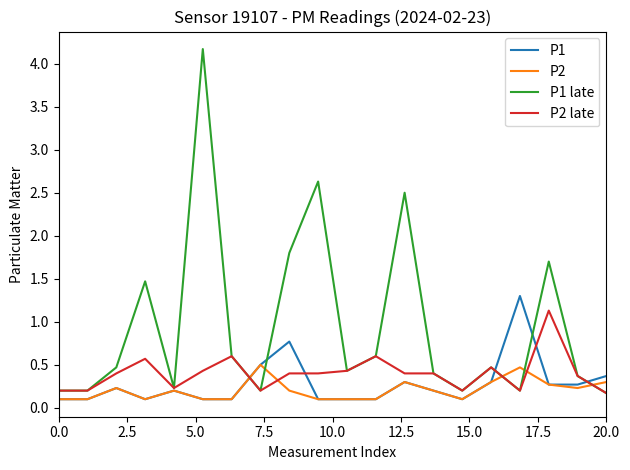

Which series has the largest range (max minus min)?

P1 late